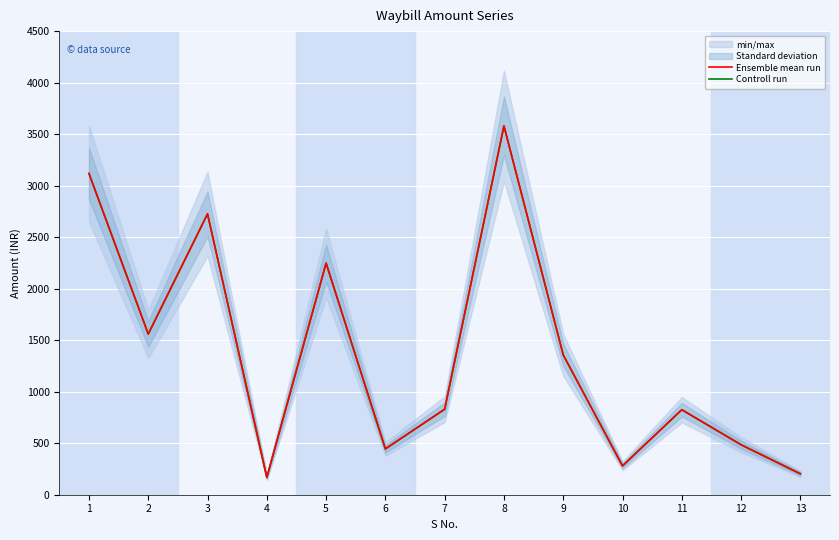

Count the number of categories in the chart.

13